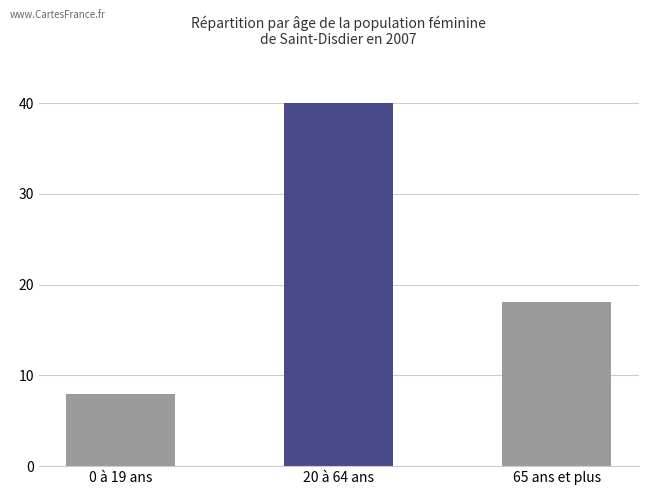

Is it true that the value at 20 à 64 ans is 20.8?

False